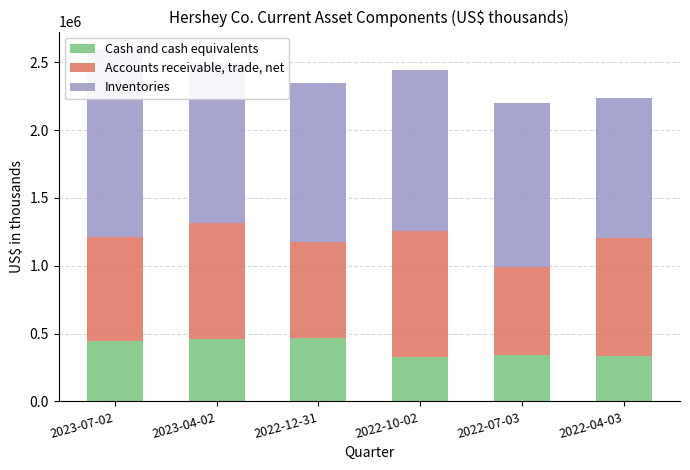

What is the maximum value for Accounts receivable, trade, net?

929482